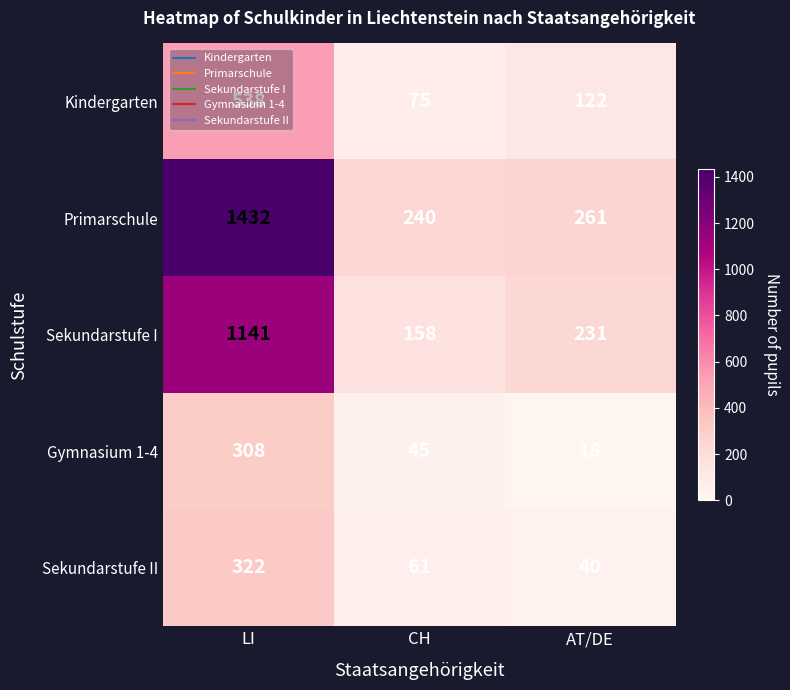

The Gymnasium 1-4 series shows 8 at AT/DE. True or false?

False